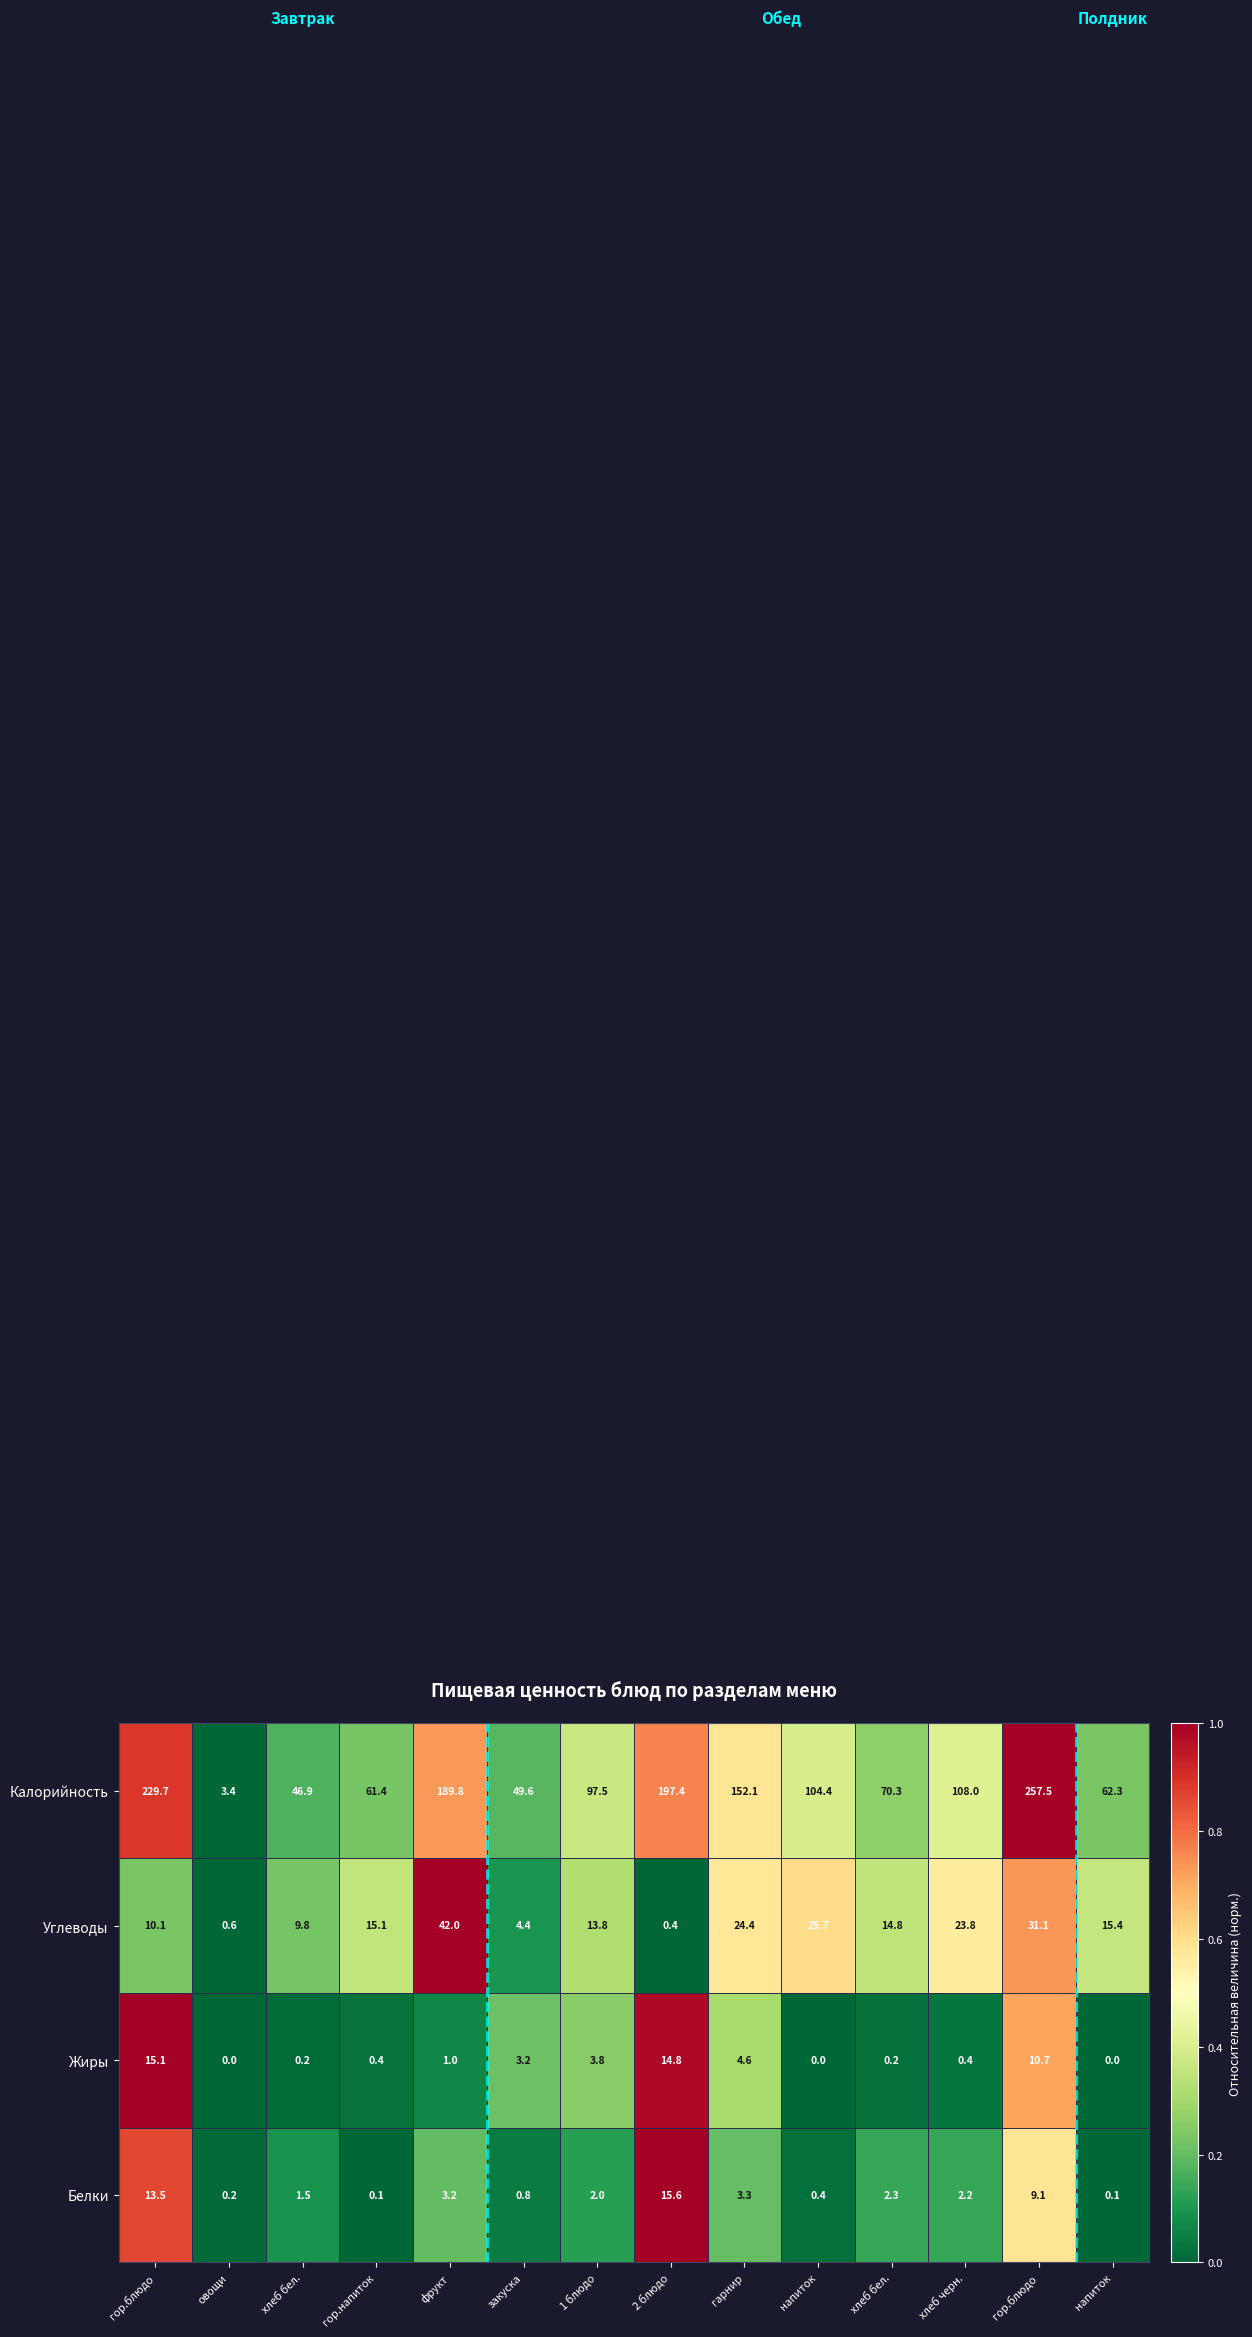

How many distinct data groups are displayed?

4